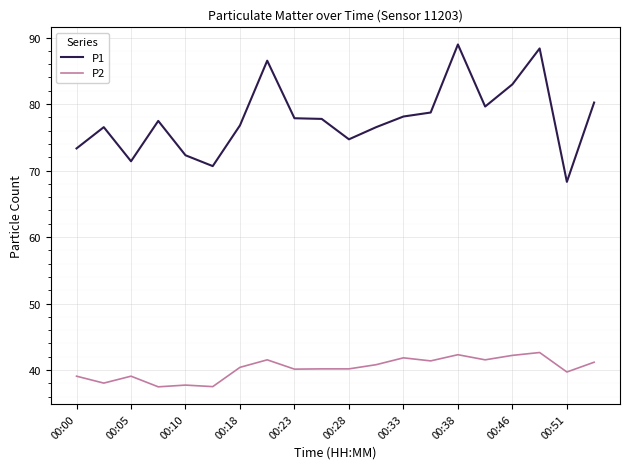

True or false: P2 has more than 2 points higher than both neighbors.

True